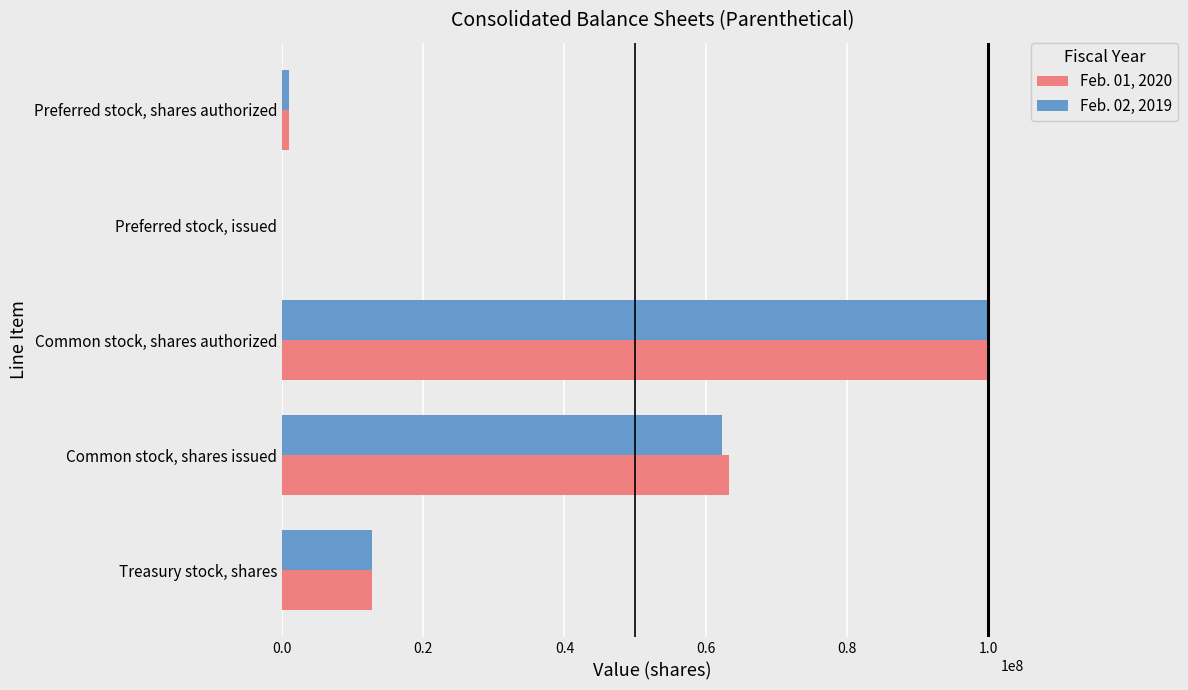

At which label does Feb. 01, 2020 reach its peak?

Common stock, shares authorized